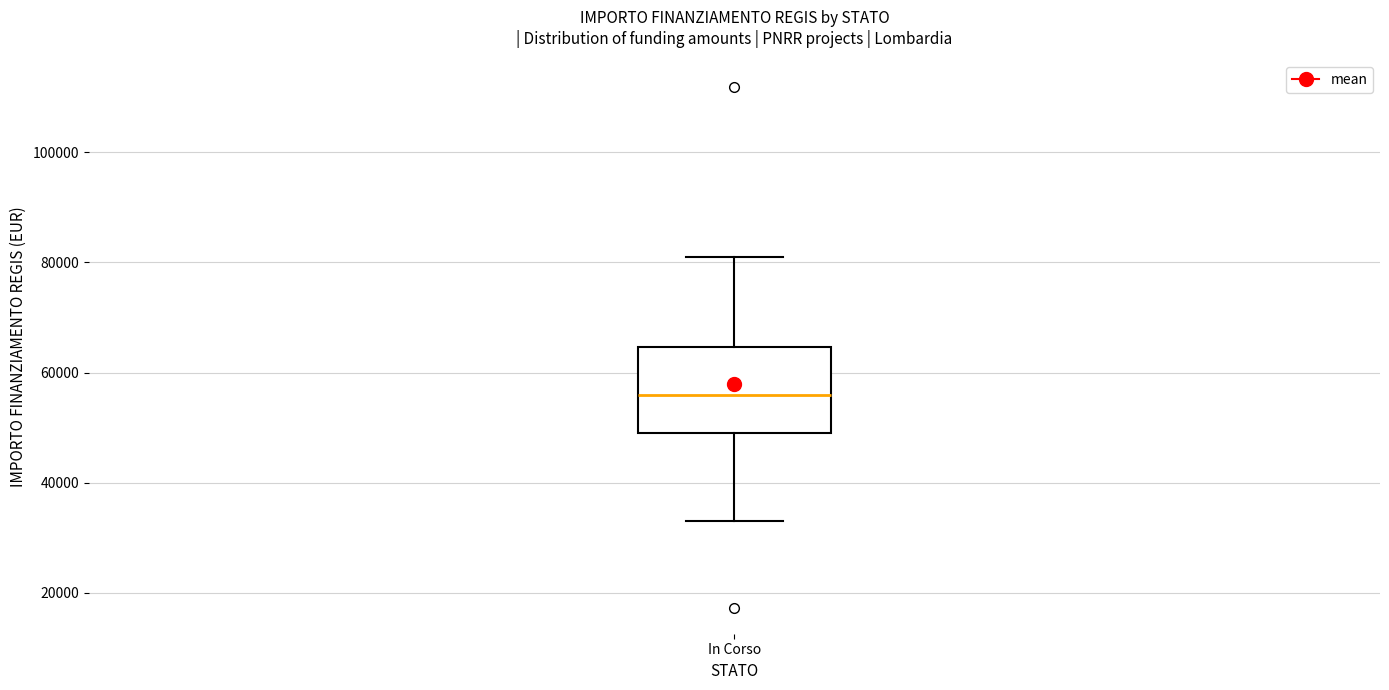

Transcribe this box plot: give where the median line is, the range the box spans, and where the two whiskers end, as read against the y-axis. The values are not printed on the chart, so give them approximately, as read against the axis.

median 56000, box 50000 to 64000, whiskers 32000 to 80000